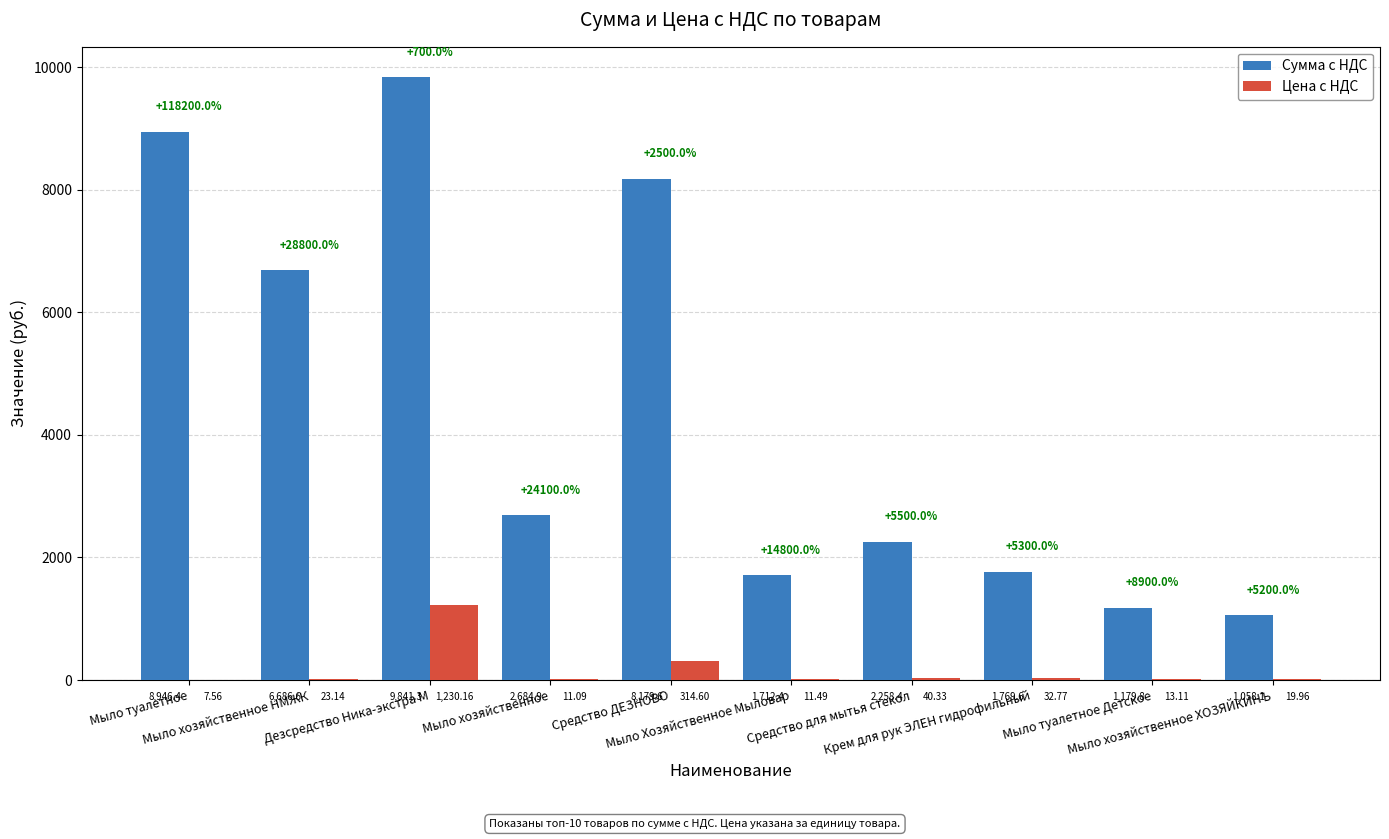

Which series has the largest total across all categories?

Сумма с НДС